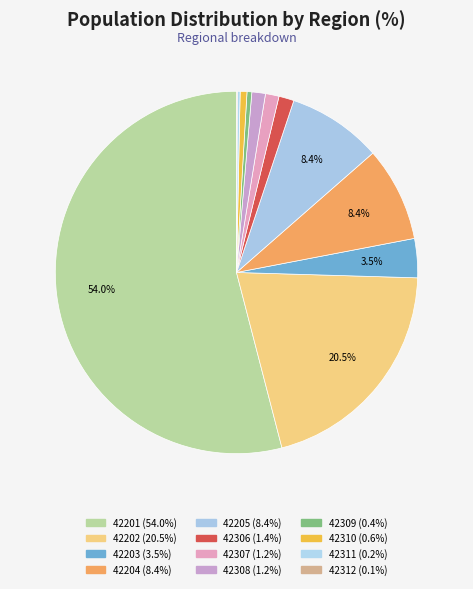

Which slice is the smallest?

42312